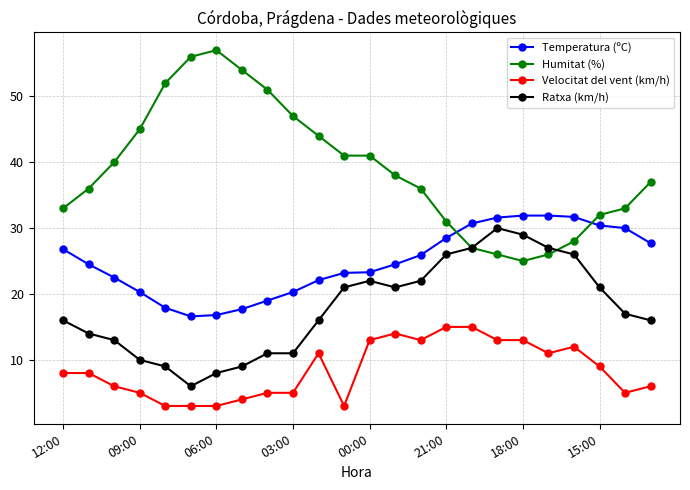

Which series has the largest total across all categories?

Humitat (%)